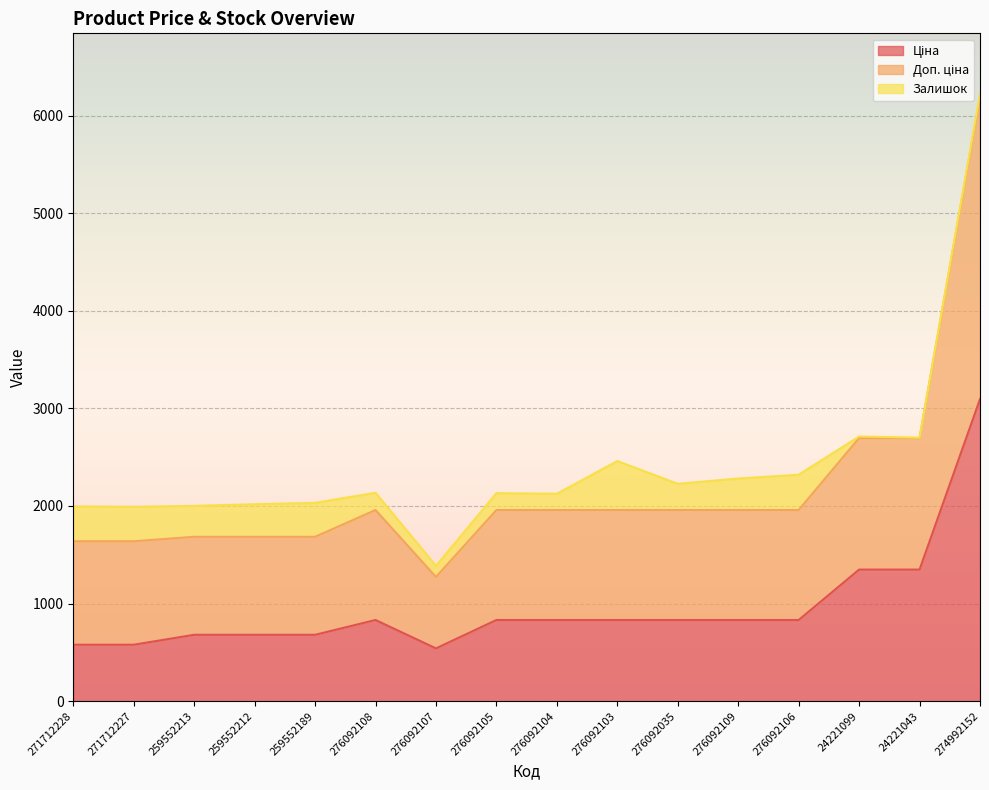

Is the value of Ціна at 276092103 greater than the value of Доп. ціна at 259552189?

No